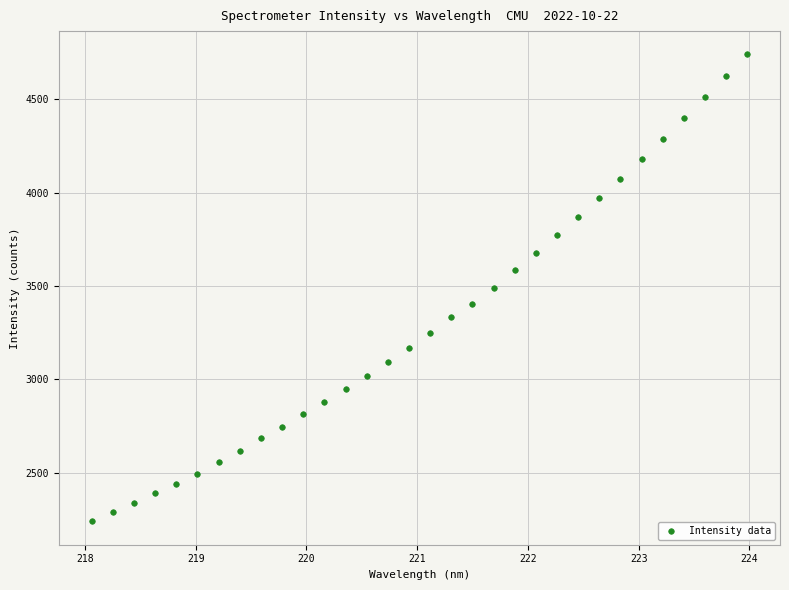

What is the range of X values (max minus min)?

5.9